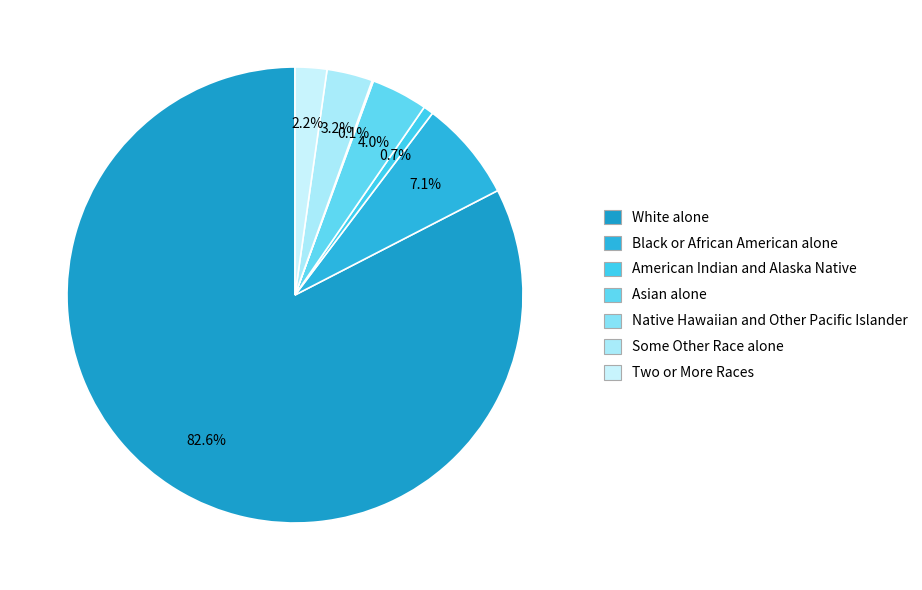

Rank the categories by value from lowest to highest.

Native Hawaiian and Other Pacific Islander, American Indian and Alaska Native, Two or More Races, Some Other Race alone, Asian alone, Black or African American alone, White alone